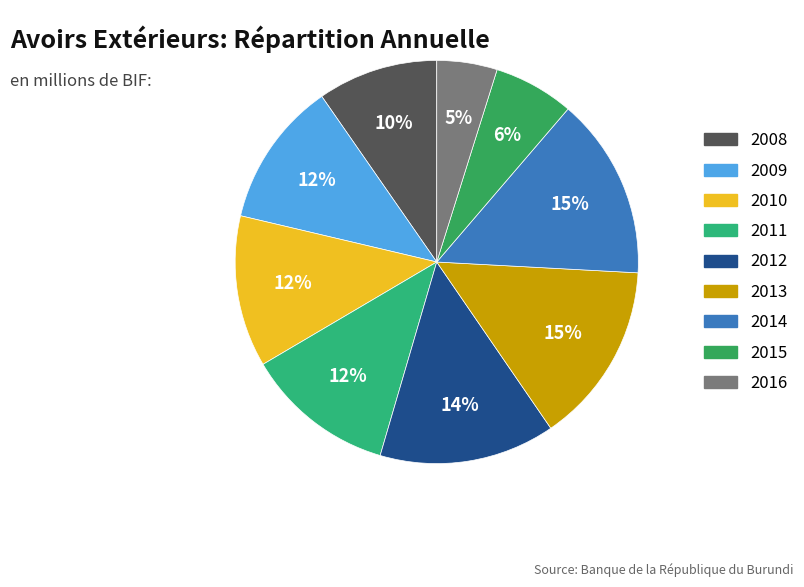

What percentage is NOT represented by 2016?

95.2%